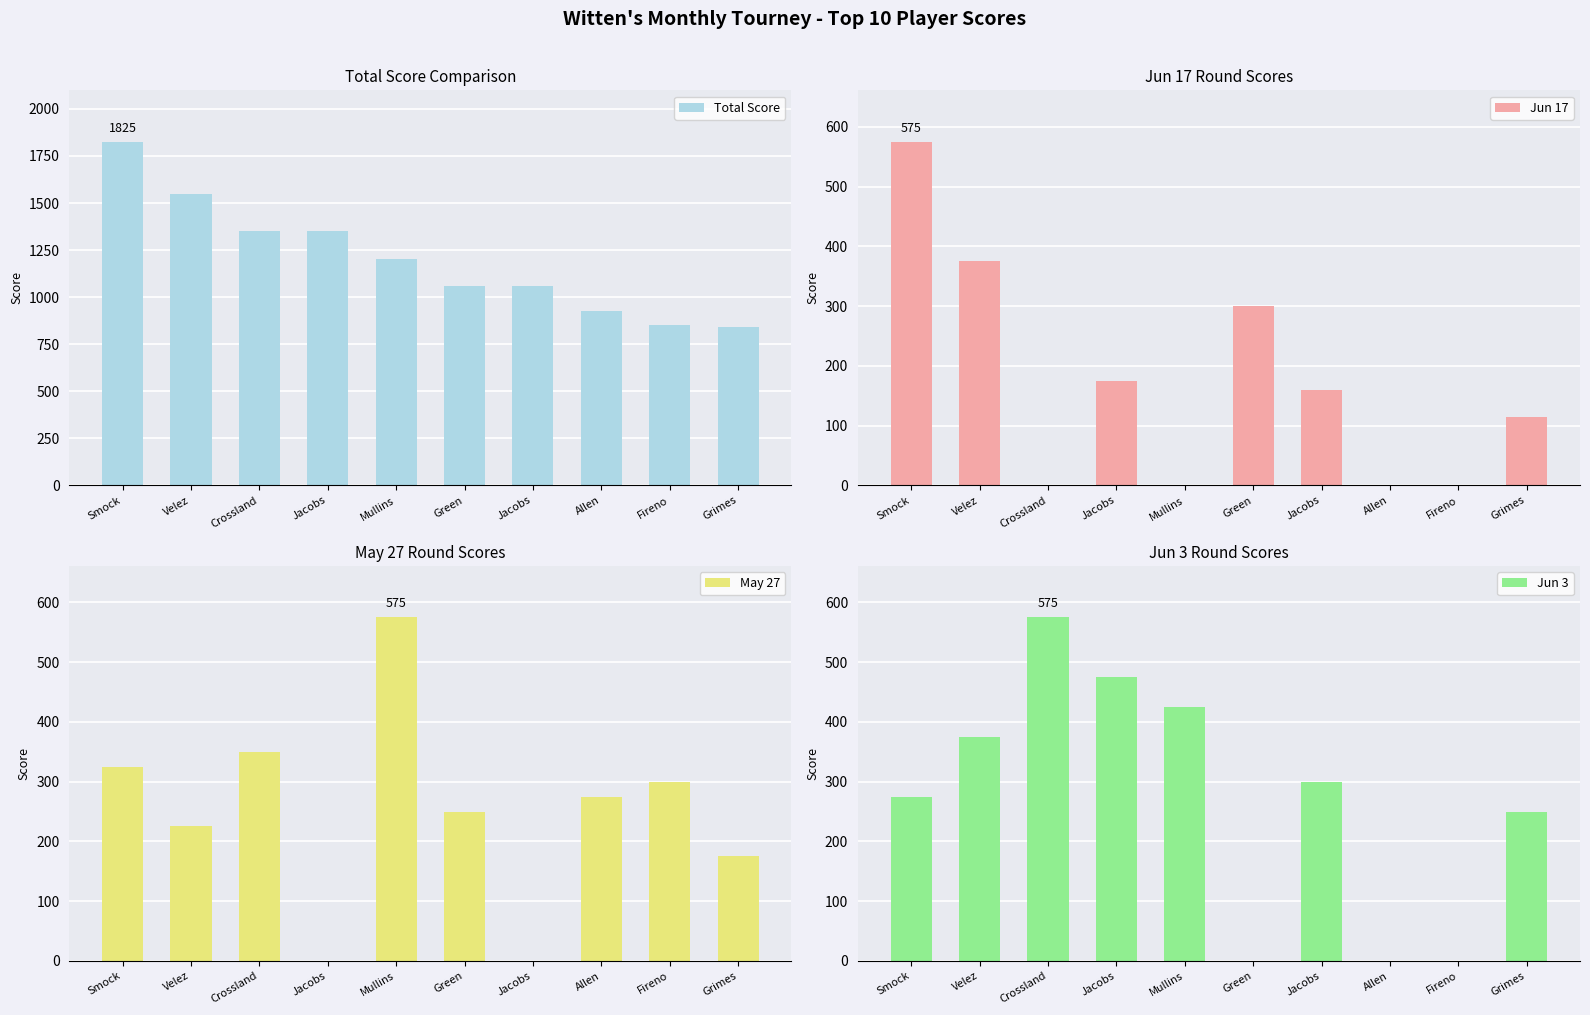

List the labels in order of Jun 17 value, smallest first.

Crossland, Mullins, Allen, Fireno, Grimes, Jacobs, Jacobs, Green, Velez, Smock